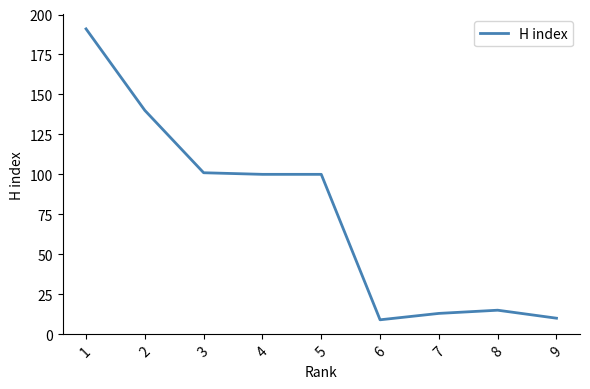

What is the sum of the values at 6 and 2?

149